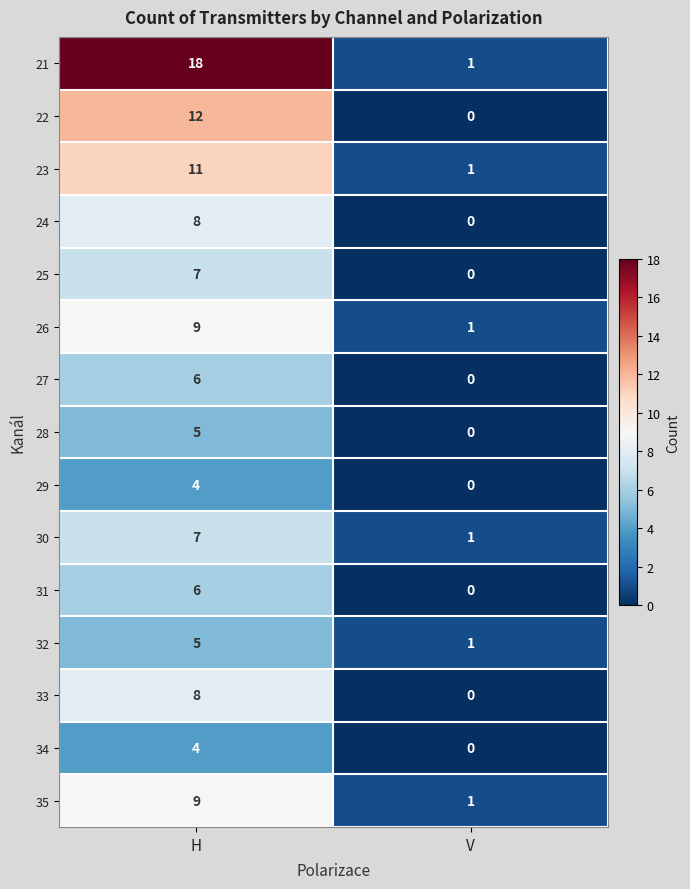

At which category is the sum across all series the highest?

H